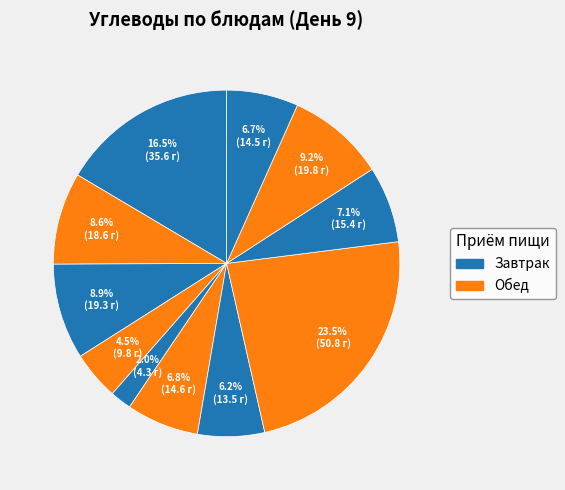

Count the number of slices in the pie.

11